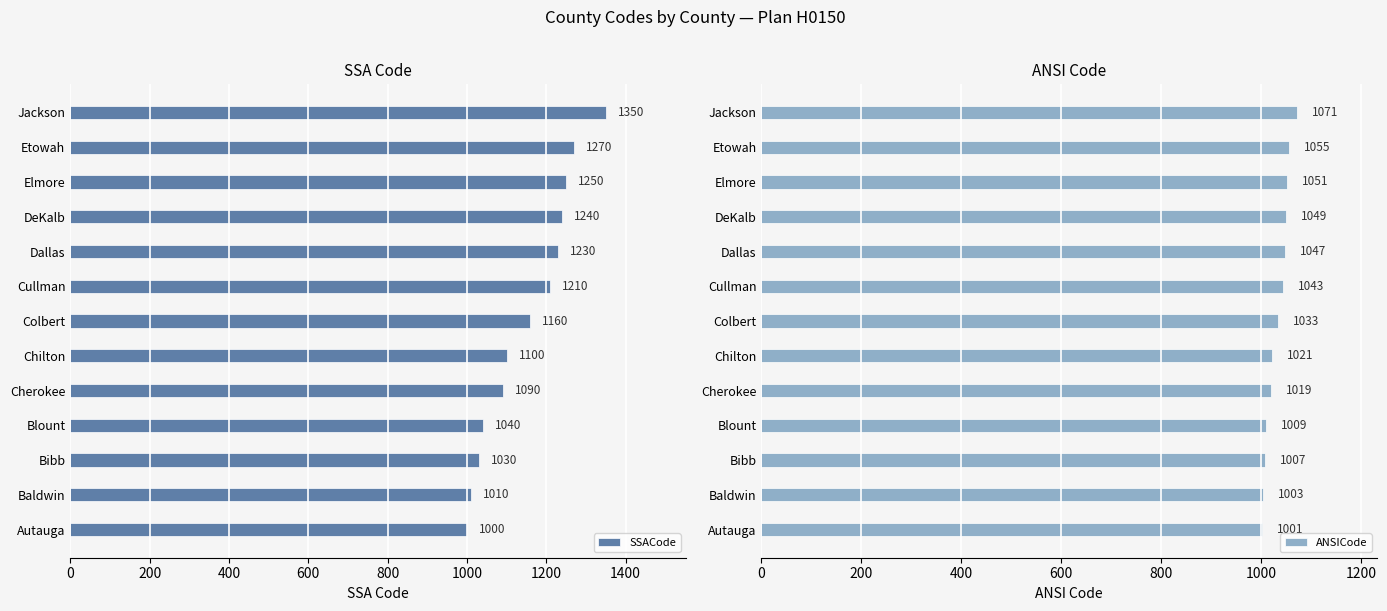

What is the value of the SSACode bar at the 6th from the left?

1100